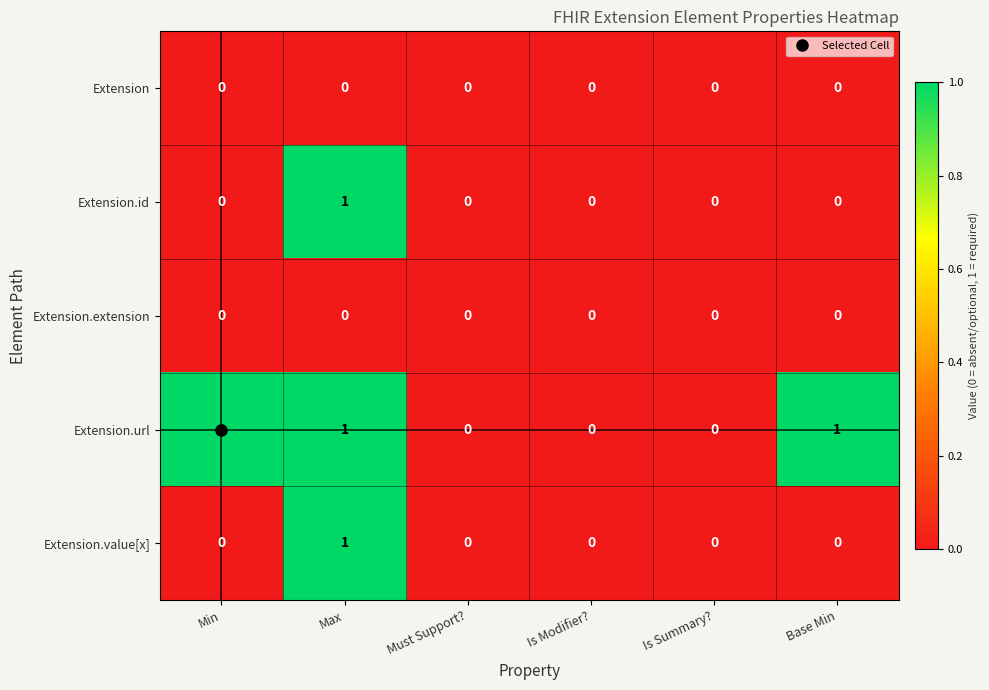

Count the Extension.url values in the range 0 to 1.

6